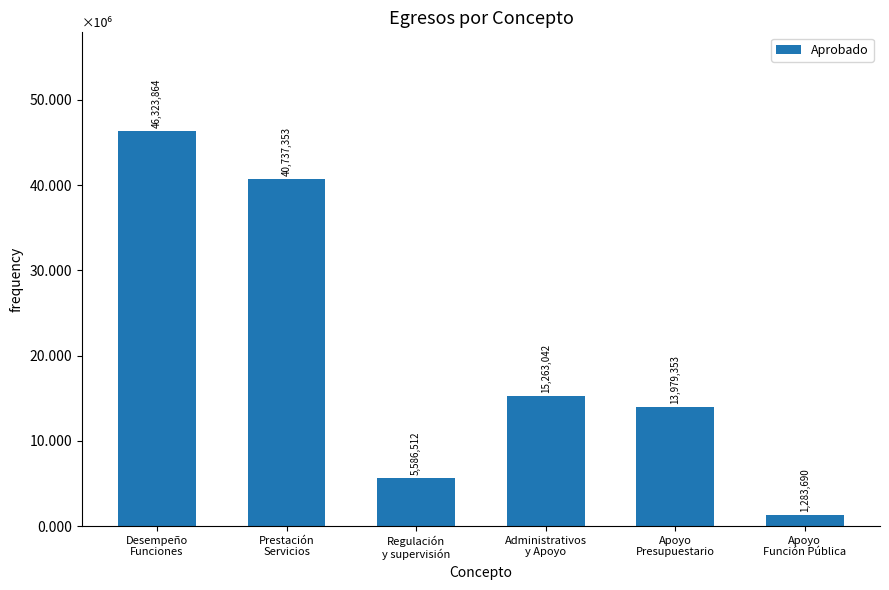

Reading left to right, list all the values displayed in this chart.

46323864.4	40737352.7	5586511.6	15263042.4	13979352.8	1283689.7